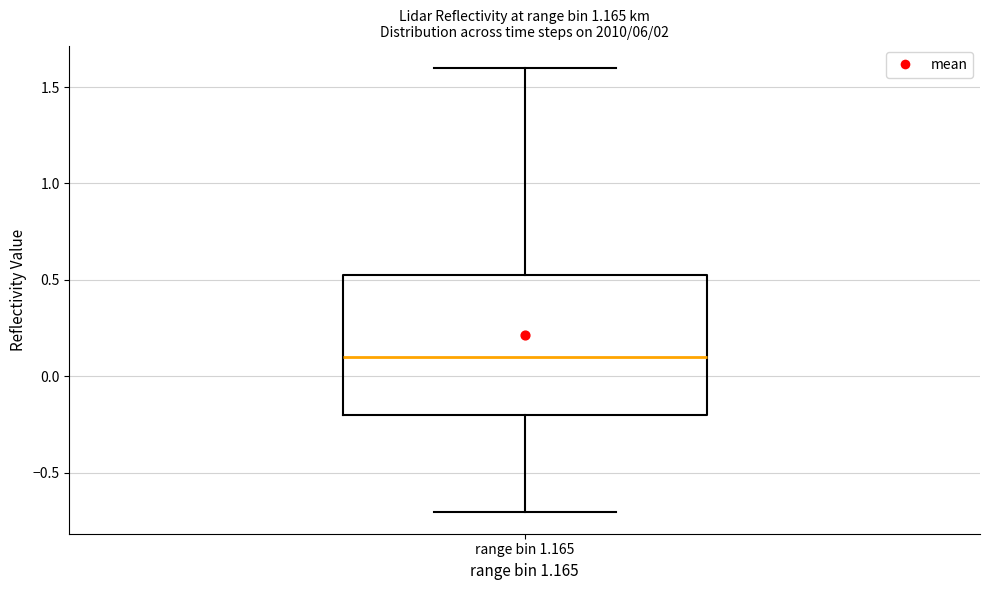

Transcribe this box plot: give where the median line is, the range the box spans, and where the two whiskers end, as read against the y-axis. The values are not printed on the chart, so give them approximately, as read against the axis.

median 0.10, box -0.20 to 0.55, whiskers -0.70 to 1.60